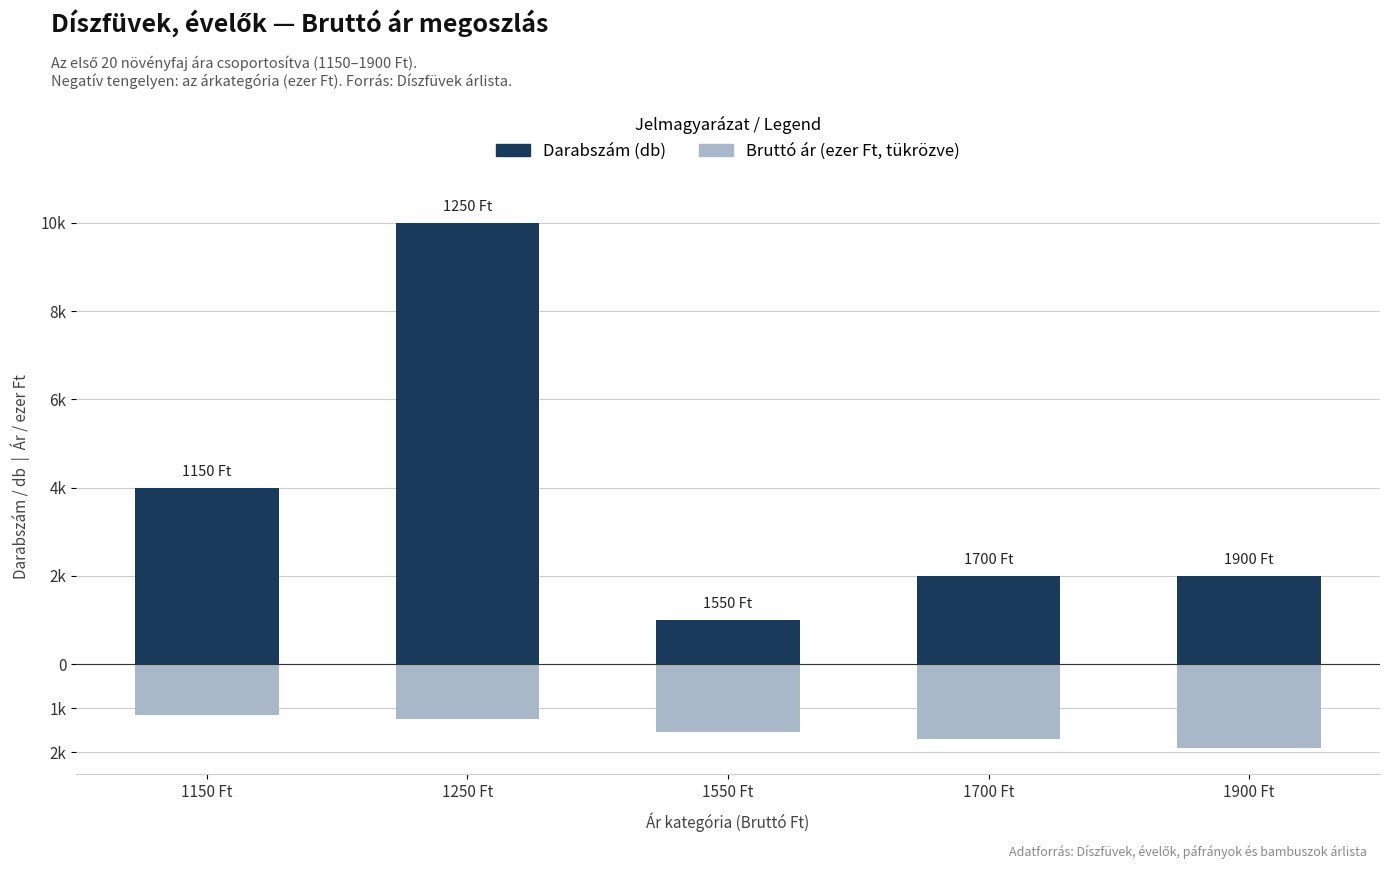

What is the label of the 4th bar from the left?

1700 Ft